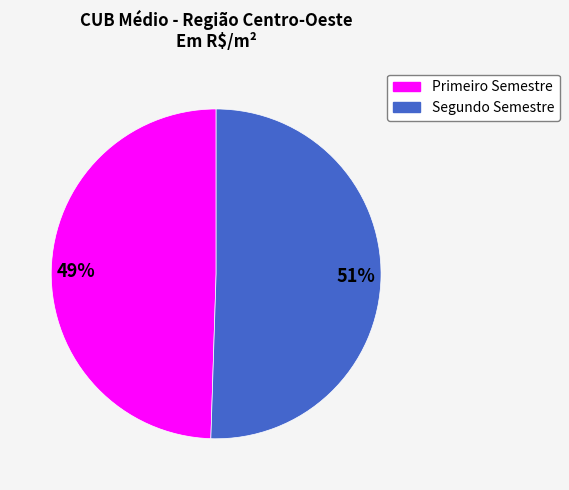

Is there any slice that represents more than half of the pie?

Yes